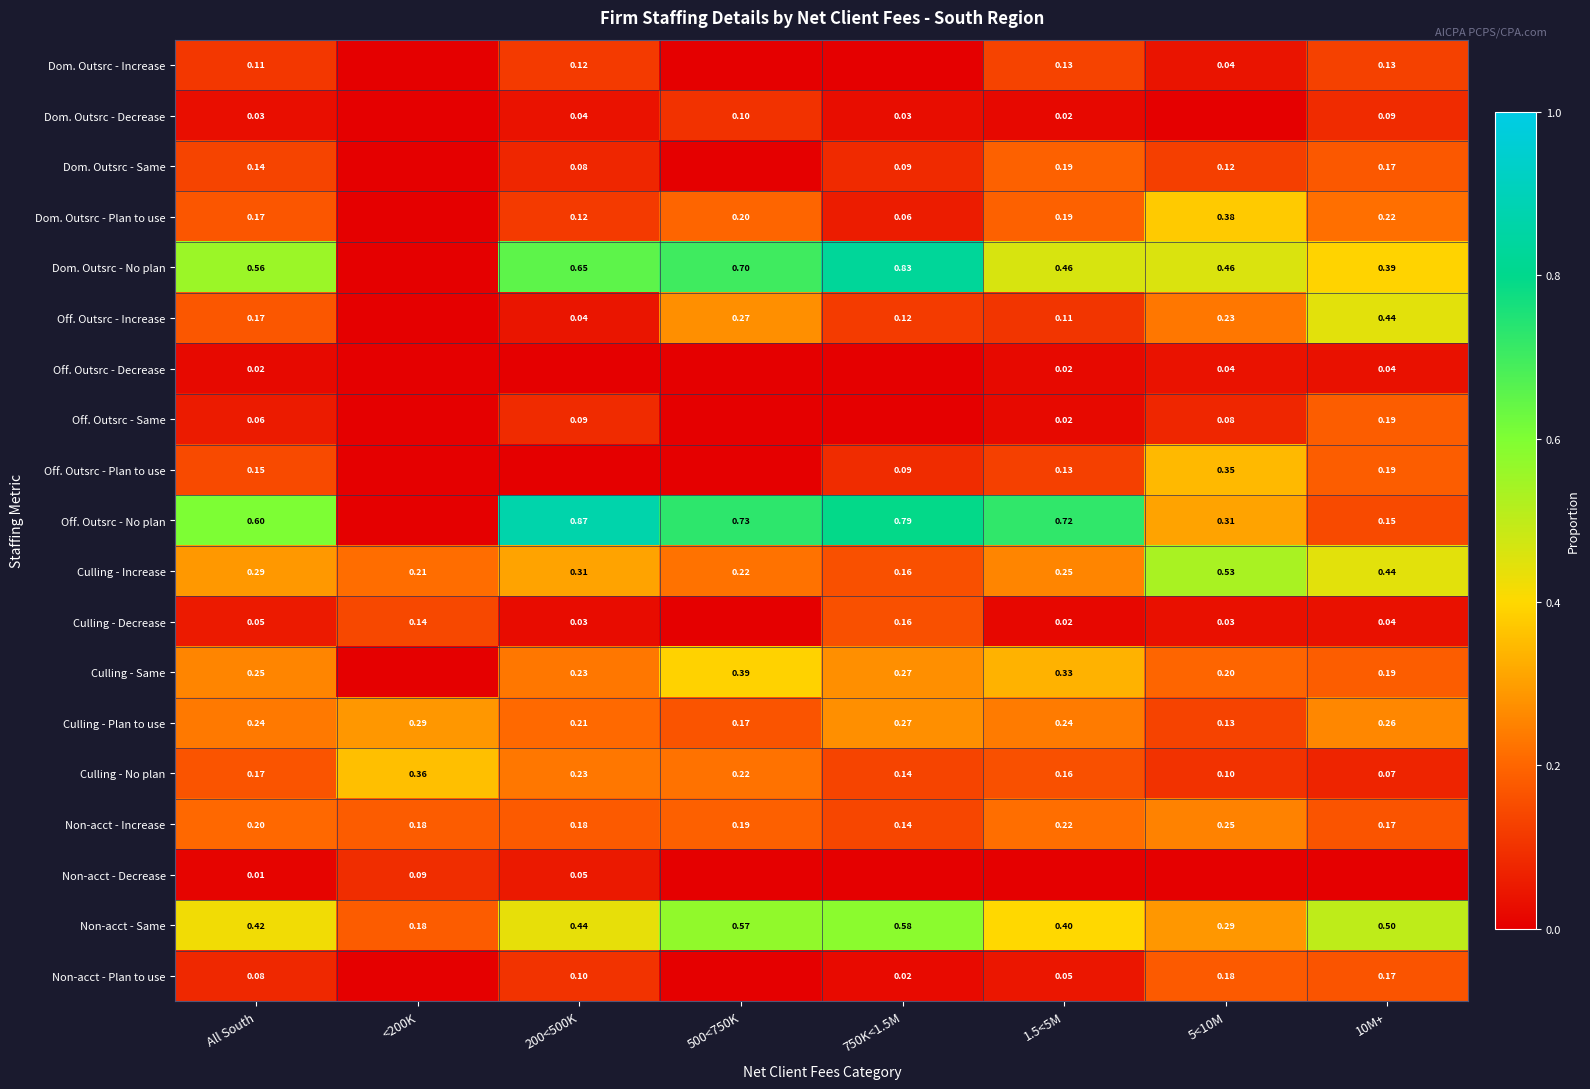

Is it true that Dom. Outsrc - Plan to use equals 0.6 at 5<10M?

False